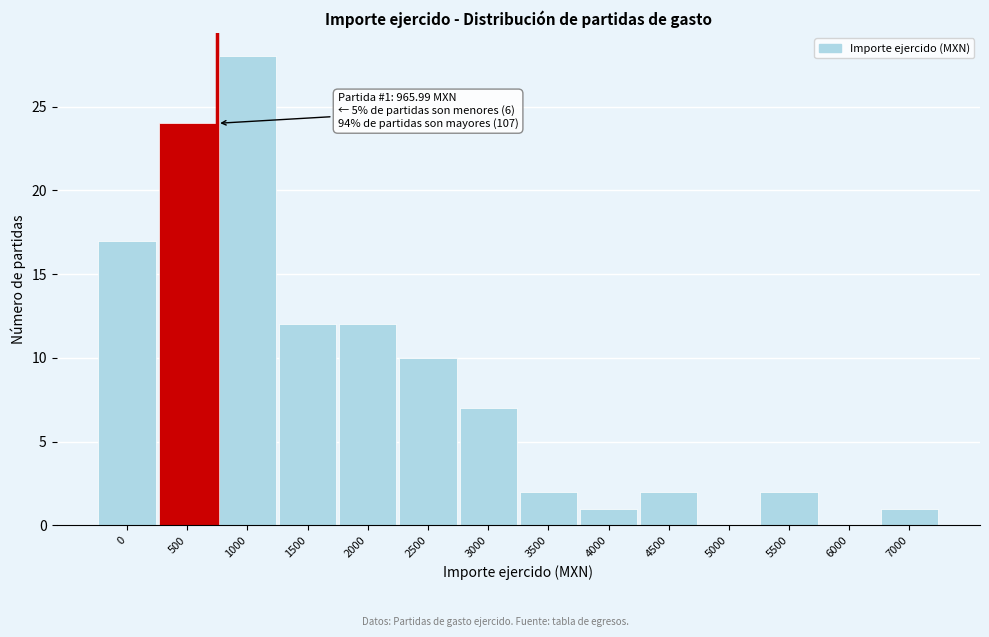

Reading left to right, transcribe all the data shown in this chart.

0=17	500=24	1000=28	1500=12	2000=12	2500=10	3000=7	3500=2	4000=1	4500=2	5000=0	5500=2	6000=0	7000=1